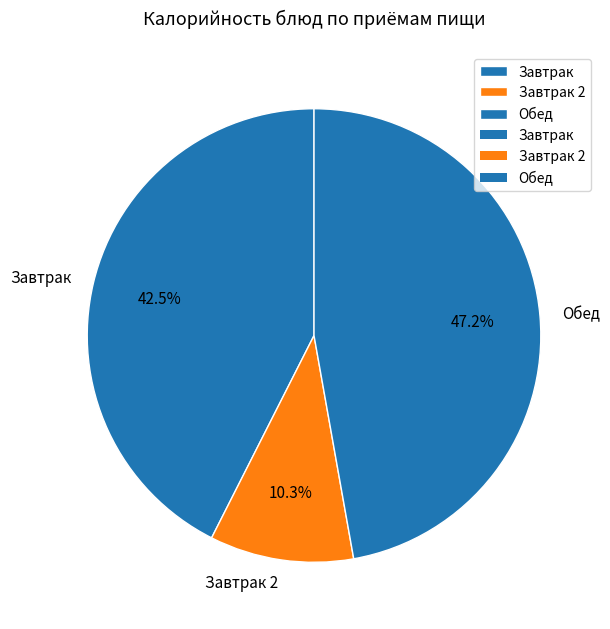

Is Обед the majority of the pie?

No